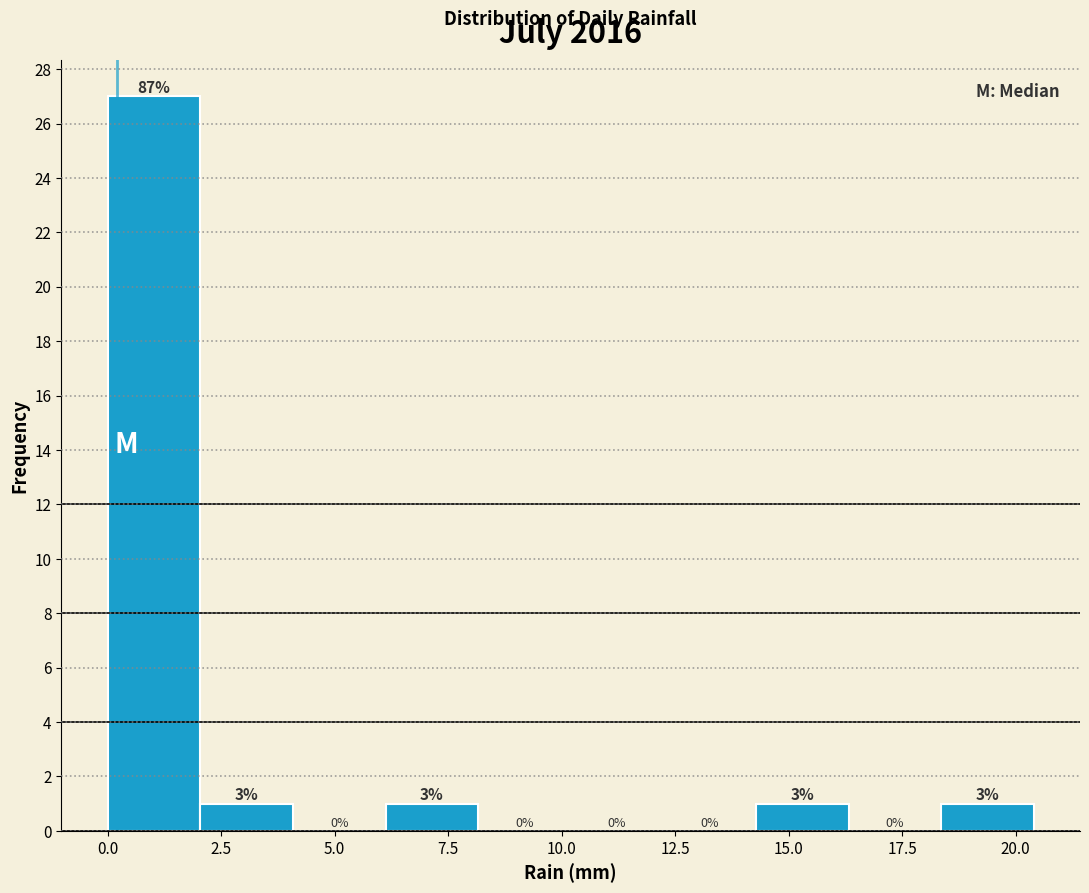

Which range on the x-axis has the tallest bar?

0.0 to 2.0